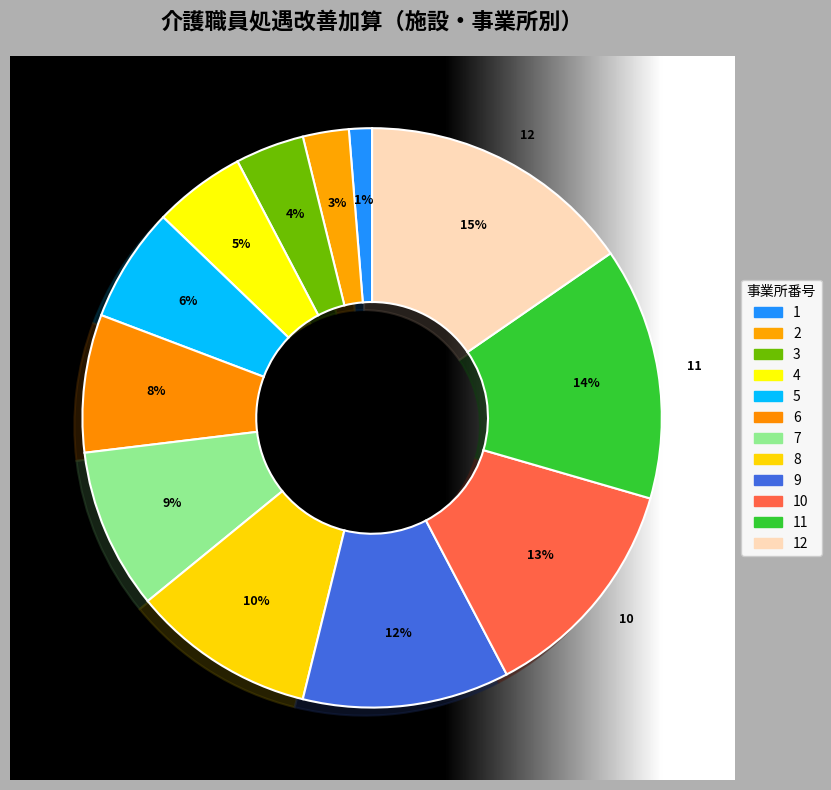

The 8 slice represents 1% of the pie. True or false?

False